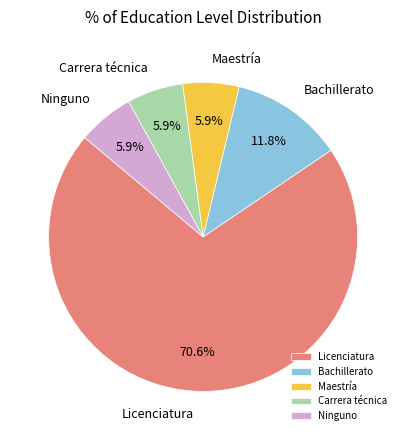

Approximately how many times larger is the value at Licenciatura compared to Carrera técnica?

12.0